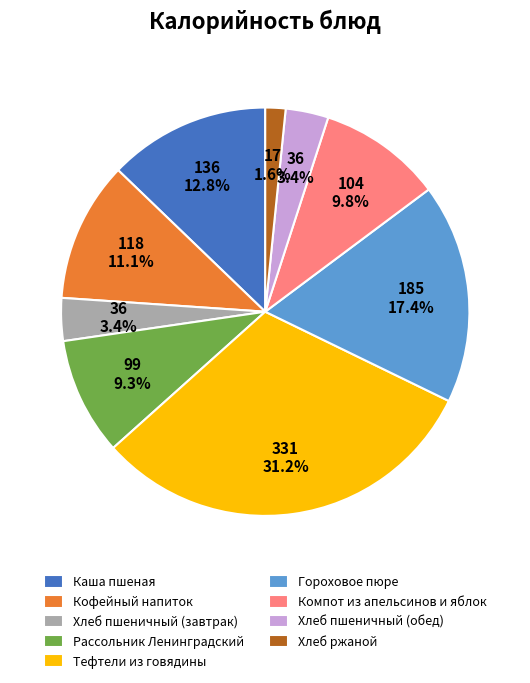

What is the ratio of the value at Хлеб пшеничный (обед) to the value at Каша пшеная?

0.3